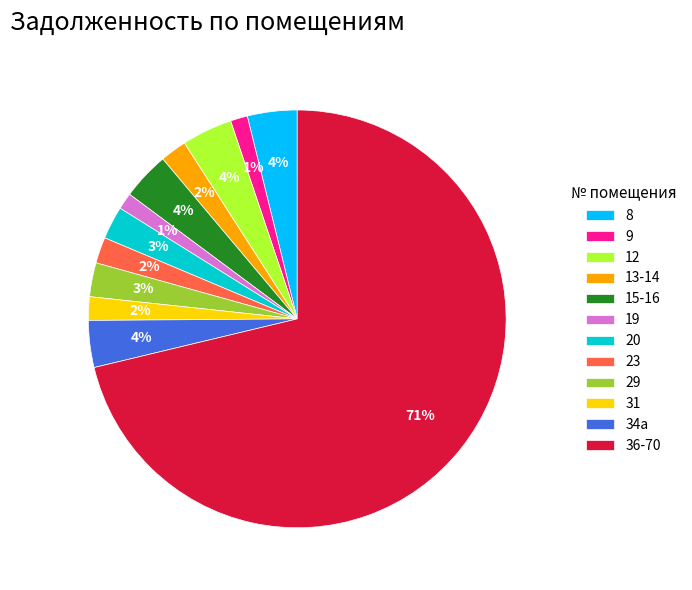

Is 36-70 the majority of the pie?

Yes